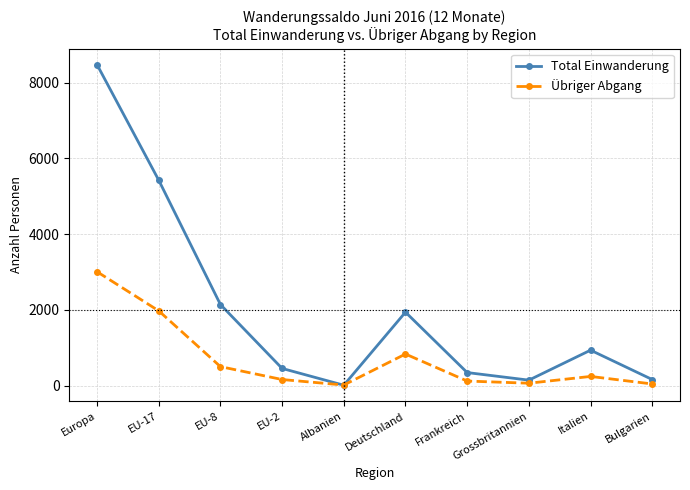

Which category has the highest value across all series?

Europa